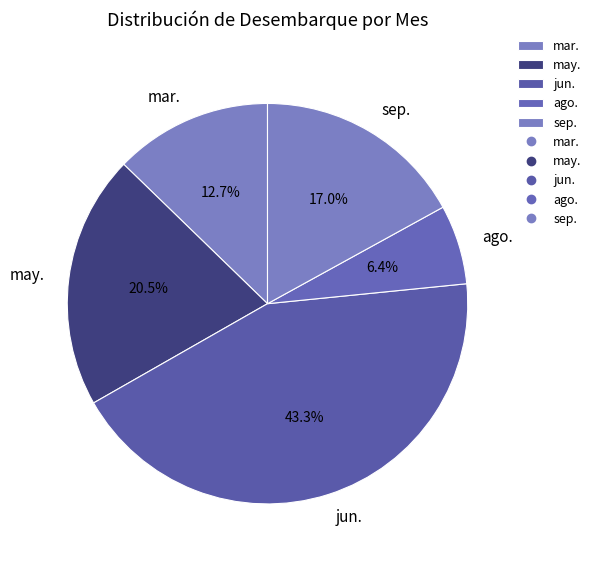

What is the ratio of the value at jun. to the value at ago.?

6.8